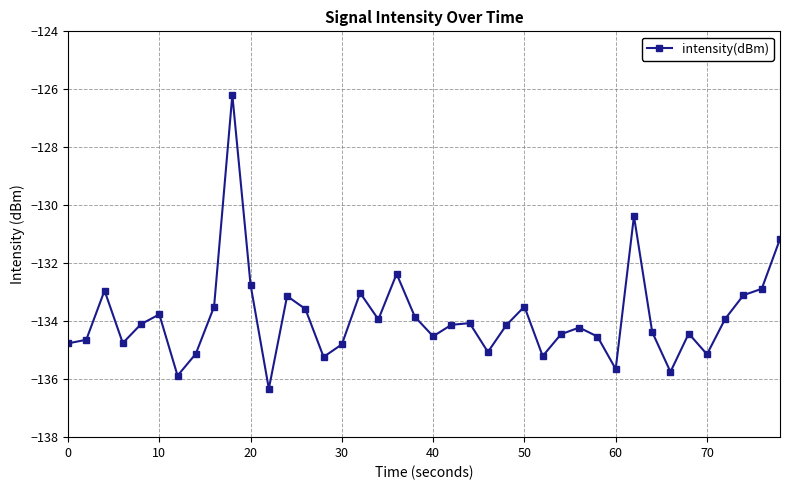

True or false: the data has more than 2 interior local peaks.

True